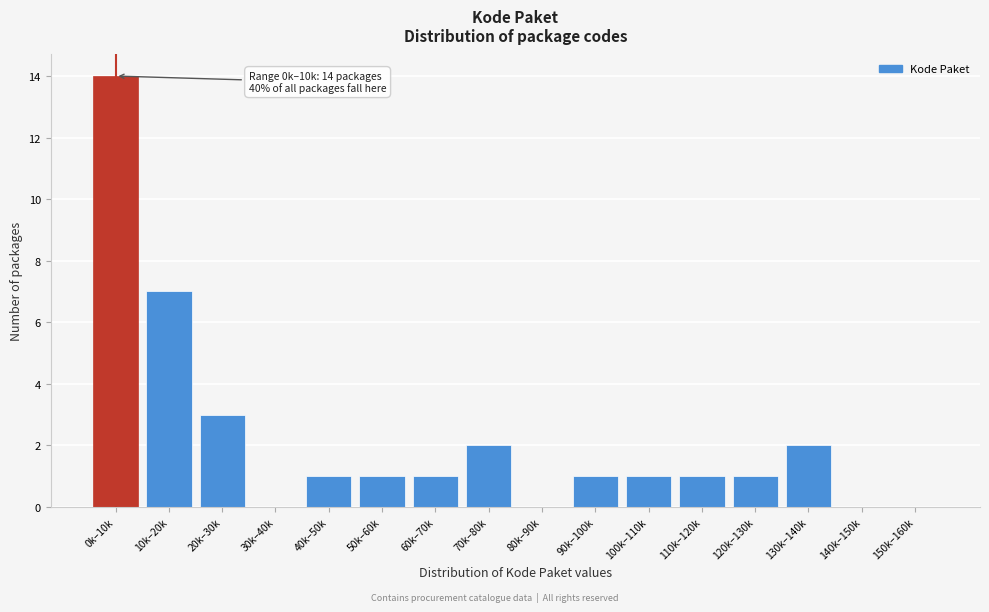

Reading right to left, list all the values displayed in this chart.

150k–160k=0	140k–150k=0	130k–140k=2	120k–130k=1	110k–120k=1	100k–110k=1	90k–100k=1	80k–90k=0	70k–80k=2	60k–70k=1	50k–60k=1	40k–50k=1	30k–40k=0	20k–30k=3	10k–20k=7	0k–10k=14